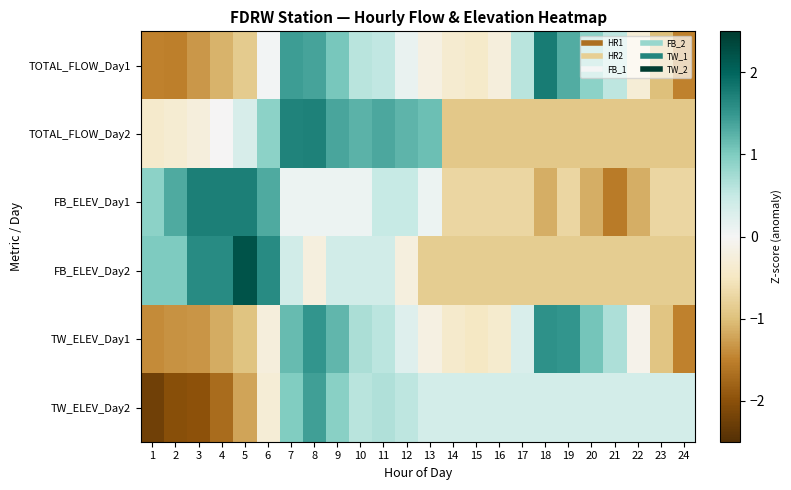

Reading left to right, list all the values displayed in this chart.

TOTAL_FLOW_Day1: 1=-1.5	2=-1.5	3=-1.3	4=-1.1	5=-0.9	6=0.0	7=1.4	8=1.4	9=1.0	10=0.6	11=0.5	12=0.1	13=-0.2	14=-0.4	15=-0.4	16=-0.2	17=0.6	18=1.8	19=1.3	20=0.9	21=0.6	22=-0.3	23=-1.0	24=-1.5
TOTAL_FLOW_Day2: 1=-0.4	2=-0.3	3=-0.2	4=-0.0	5=0.3	6=0.9	7=1.7	8=1.7	9=1.4	10=1.2	11=1.3	12=1.2	13=1.1	14=-0.9	15=-0.9	16=-0.9	17=-0.9	18=-0.9	19=-0.9	20=-0.9	21=-0.9	22=-0.9	23=-0.9	24=-0.9
FB_ELEV_Day1: 1=0.9	2=1.3	3=1.7	4=1.7	5=1.7	6=1.3	7=0.1	8=0.1	9=0.1	10=0.1	11=0.5	12=0.5	13=0.1	14=-0.7	15=-0.7	16=-0.7	17=-0.7	18=-1.1	19=-0.7	20=-1.1	21=-1.6	22=-1.1	23=-0.7	24=-0.7
FB_ELEV_Day2: 1=1.0	2=1.0	3=1.6	4=1.6	5=2.2	6=1.6	7=0.4	8=-0.2	9=0.4	10=0.4	11=0.4	12=-0.2	13=-0.8	14=-0.8	15=-0.8	16=-0.8	17=-0.8	18=-0.8	19=-0.8	20=-0.8	21=-0.8	22=-0.8	23=-0.8	24=-0.8
TW_ELEV_Day1: 1=-1.4	2=-1.4	3=-1.3	4=-1.2	5=-1.0	6=-0.2	7=1.2	8=1.5	9=1.2	10=0.7	11=0.6	12=0.3	13=-0.2	14=-0.4	15=-0.5	16=-0.4	17=0.3	18=1.6	19=1.5	20=1.1	21=0.7	22=-0.1	23=-0.9	24=-1.5
TW_ELEV_Day2: 1=-2.2	2=-2.0	3=-2.0	4=-1.7	5=-1.2	6=-0.3	7=1.0	8=1.4	9=0.9	10=0.6	11=0.7	12=0.6	13=0.4	14=0.4	15=0.4	16=0.4	17=0.4	18=0.4	19=0.4	20=0.4	21=0.4	22=0.4	23=0.4	24=0.4